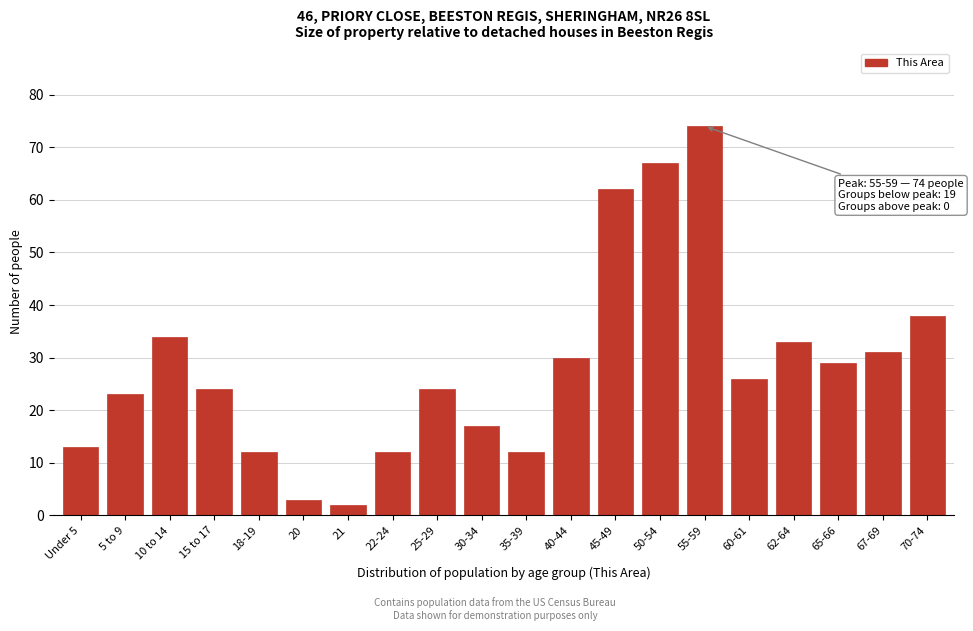

Reading left to right, transcribe all the data shown in this chart.

Under 5=13	5 to 9=23	10 to 14=34	15 to 17=24	18-19=12	20=3	21=2	22-24=12	25-29=24	30-34=17	35-39=12	40-44=30	45-49=62	50-54=67	55-59=74	60-61=26	62-64=33	65-66=29	67-69=31	70-74=38